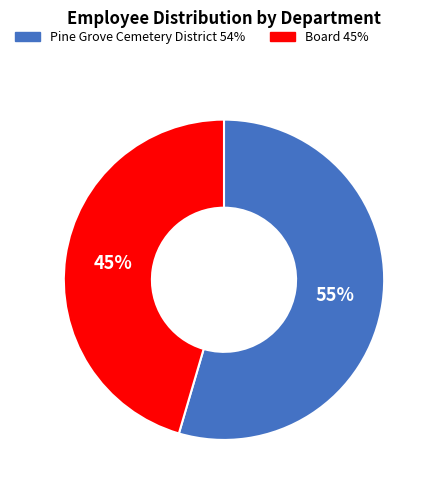

Which slice is the smallest?

Board